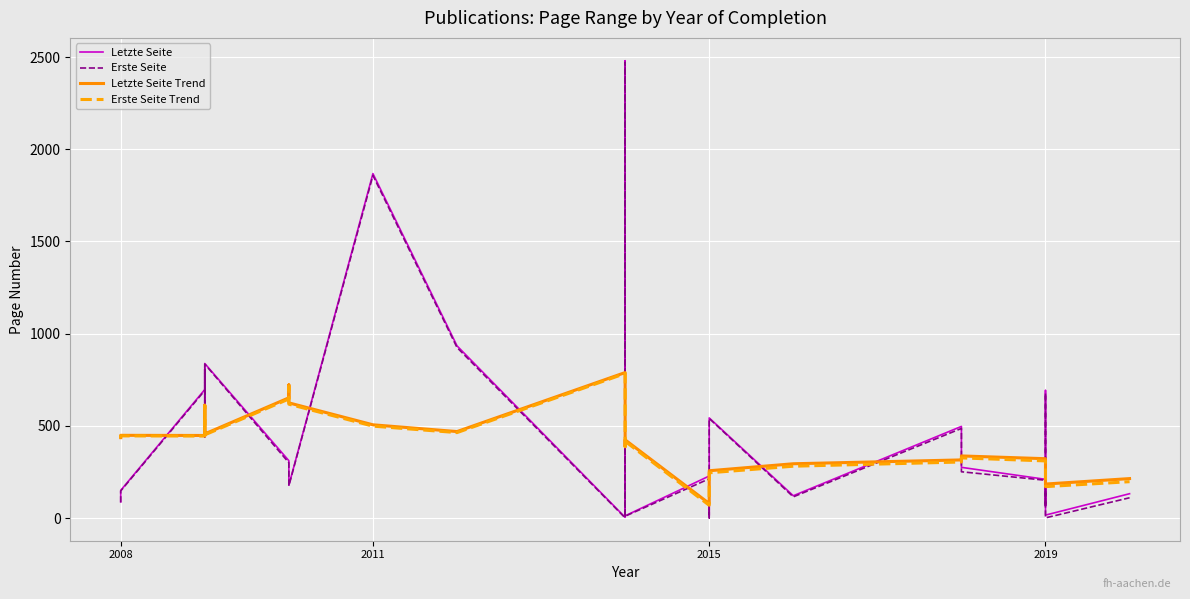

After their last crossing, which series has the higher values: Letzte Seite Trend or Erste Seite?

Letzte Seite Trend